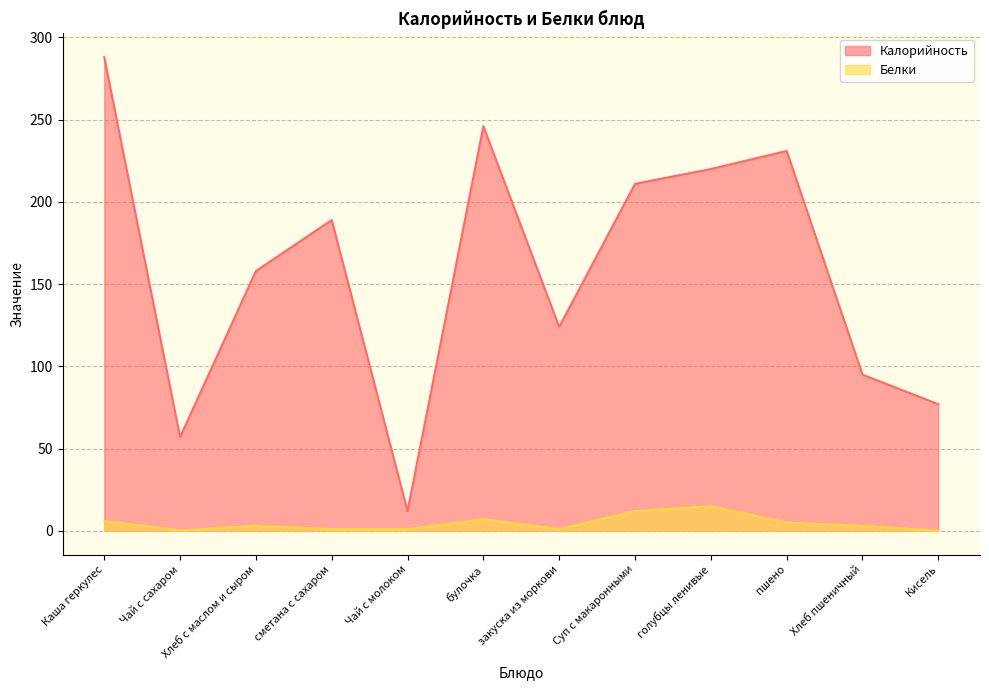

What is the minimum value for Калорийность?

12.0